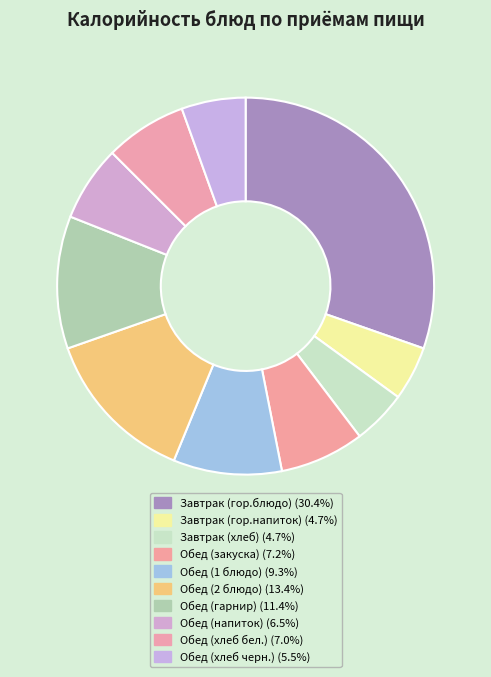

Which category has the biggest portion of the pie?

Завтрак (гор.блюдо)